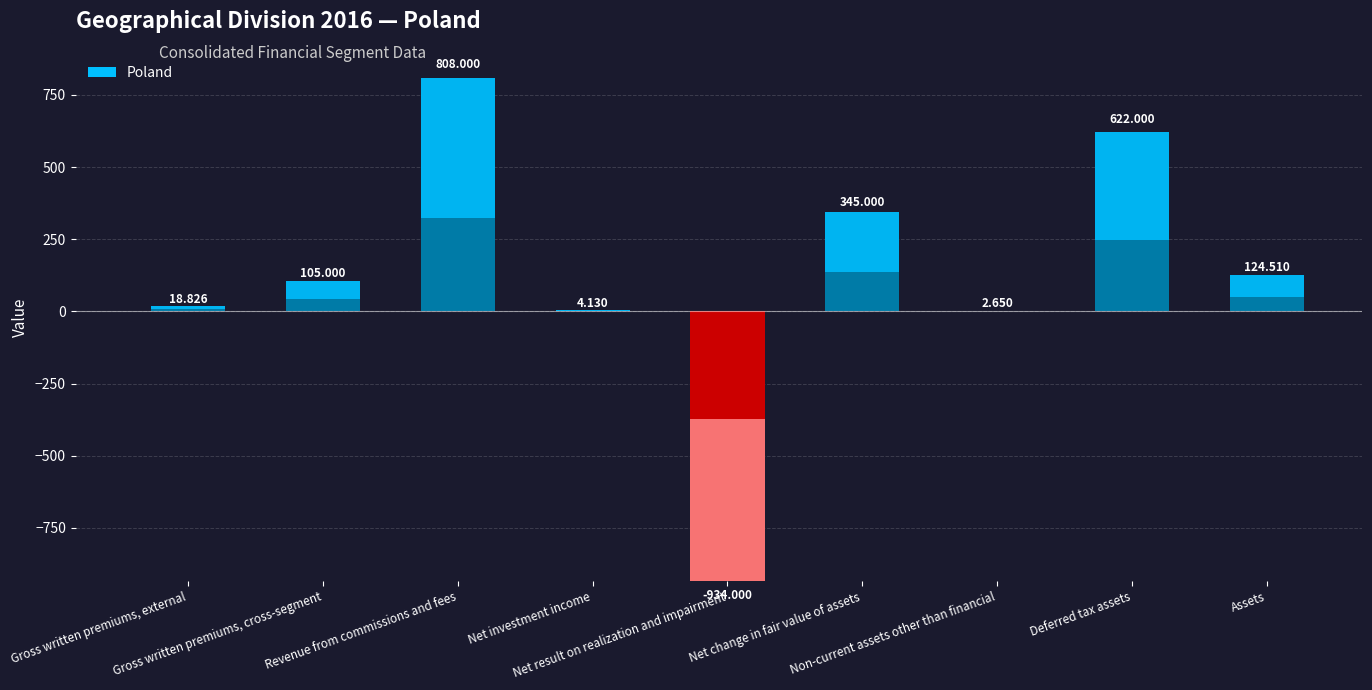

What is the sum of all values?

1096.1